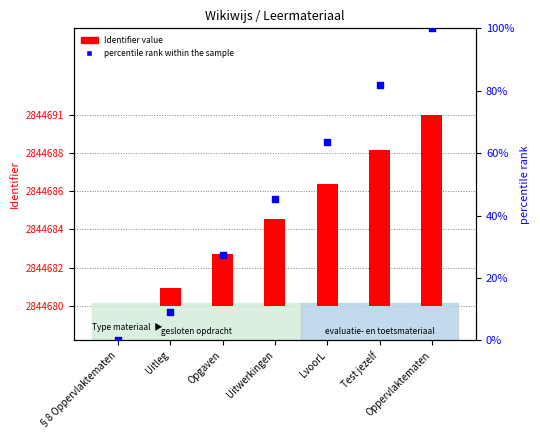

At how many categories does at least one series exceed 82?

1